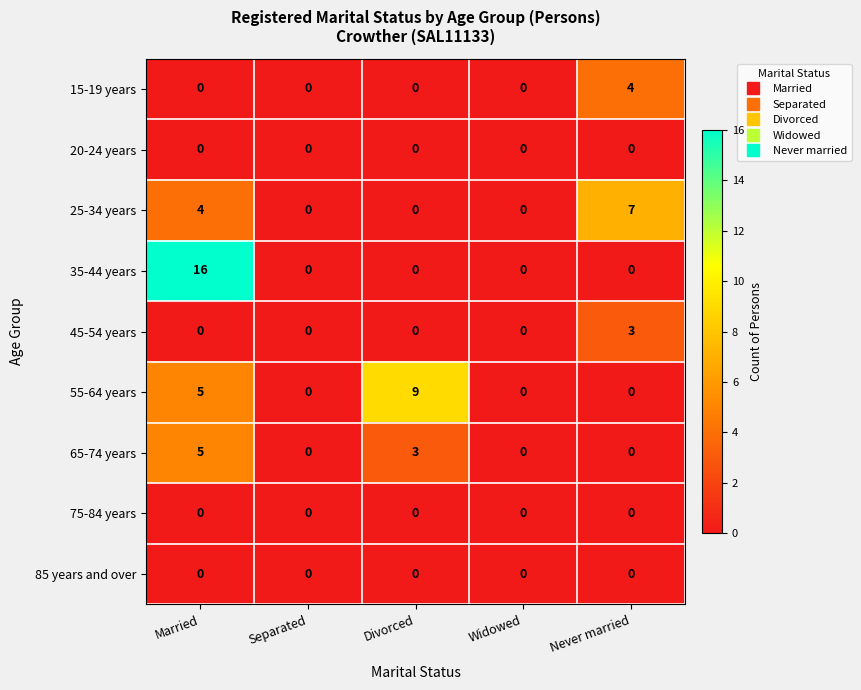

Which series has the largest range (max minus min)?

35-44 years